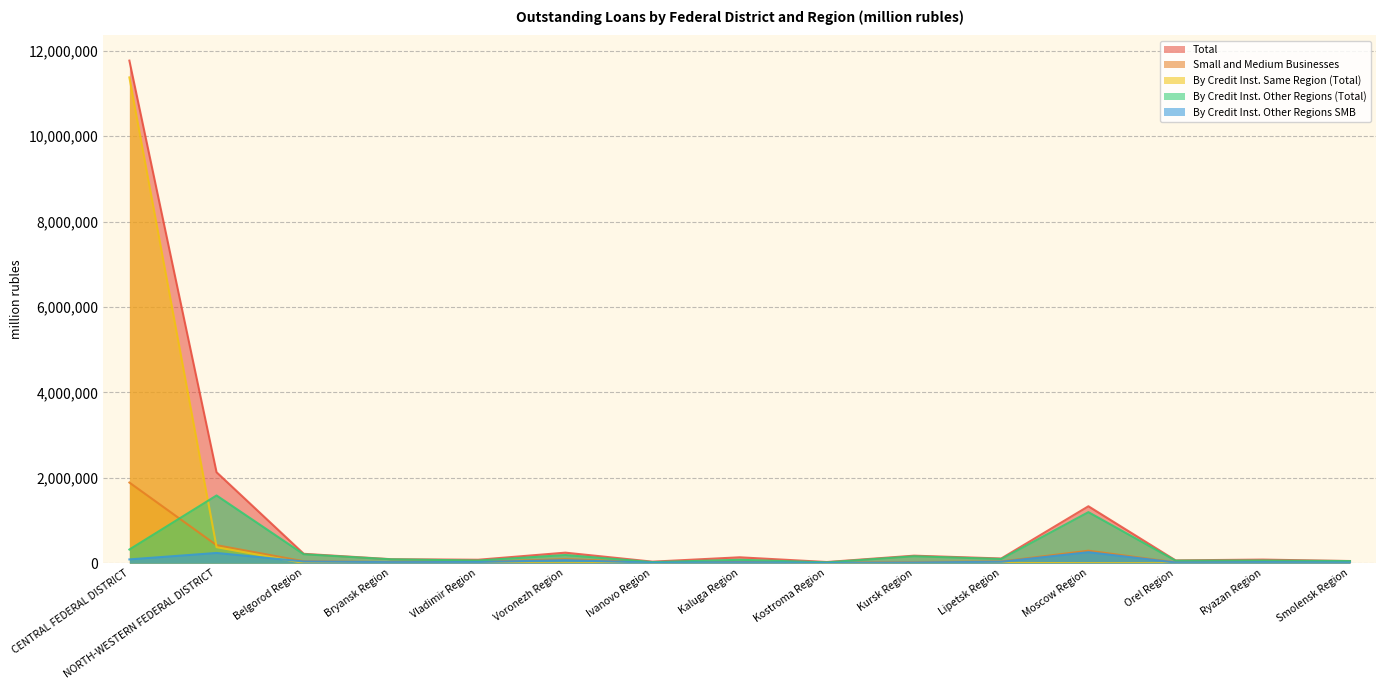

The value of Total at Bryansk Region is 93720. True or false?

True